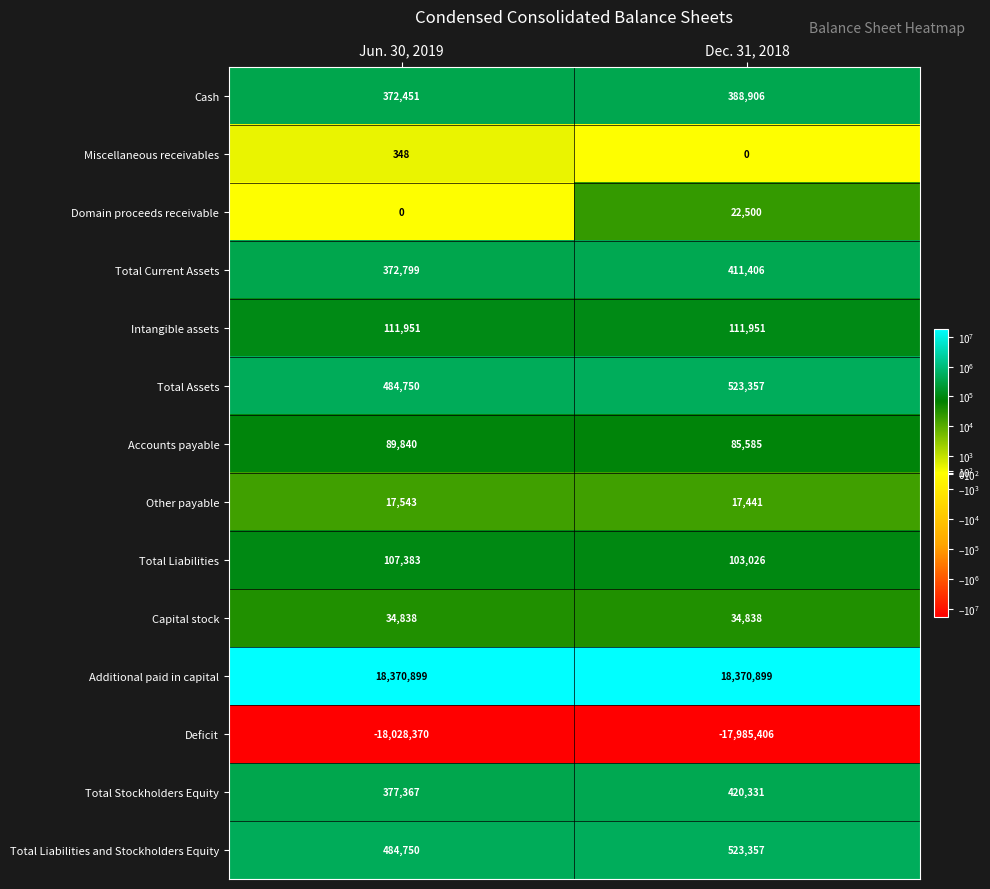

Reading left to right, what are all the values shown in this chart?

Cash: Jun. 30, 2019=372451	Dec. 31, 2018=388906
Miscellaneous receivables: Jun. 30, 2019=348	Dec. 31, 2018=0
Domain proceeds receivable: Jun. 30, 2019=0	Dec. 31, 2018=22500
Total Current Assets: Jun. 30, 2019=372799	Dec. 31, 2018=411406
Intangible assets: Jun. 30, 2019=111951	Dec. 31, 2018=111951
Total Assets: Jun. 30, 2019=484750	Dec. 31, 2018=523357
Accounts payable: Jun. 30, 2019=89840	Dec. 31, 2018=85585
Other payable: Jun. 30, 2019=17543	Dec. 31, 2018=17441
Total Liabilities: Jun. 30, 2019=107383	Dec. 31, 2018=103026
Capital stock: Jun. 30, 2019=34838	Dec. 31, 2018=34838
Additional paid in capital: Jun. 30, 2019=18370899	Dec. 31, 2018=18370899
Deficit: Jun. 30, 2019=-18028370	Dec. 31, 2018=-17985406
Total Stockholders Equity: Jun. 30, 2019=377367	Dec. 31, 2018=420331
Total Liabilities and Stockholders Equity: Jun. 30, 2019=484750	Dec. 31, 2018=523357